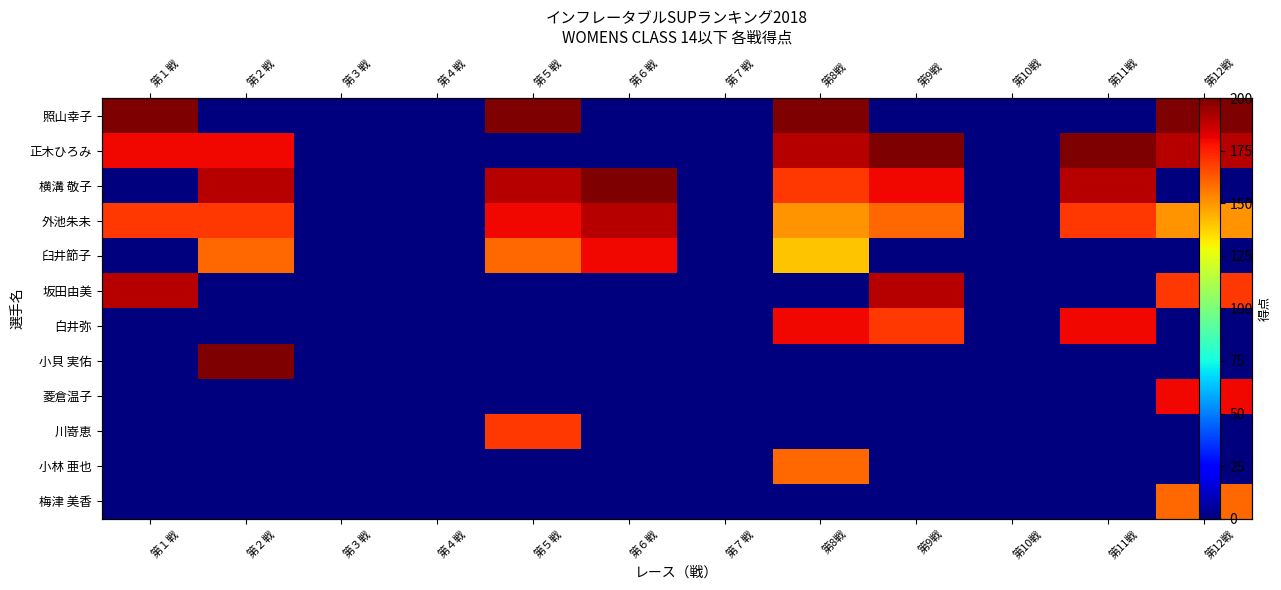

How many categories are shown in the chart?

12